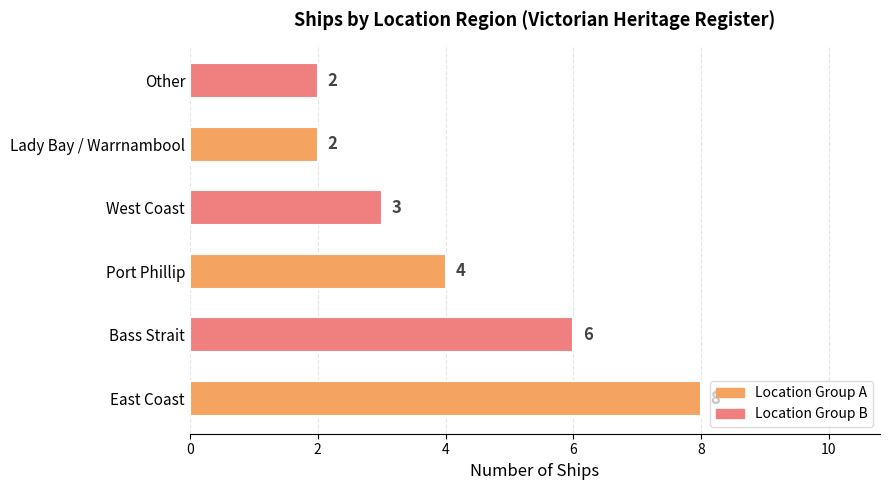

Which has a higher value, East Coast or Lady Bay / Warrnambool?

East Coast